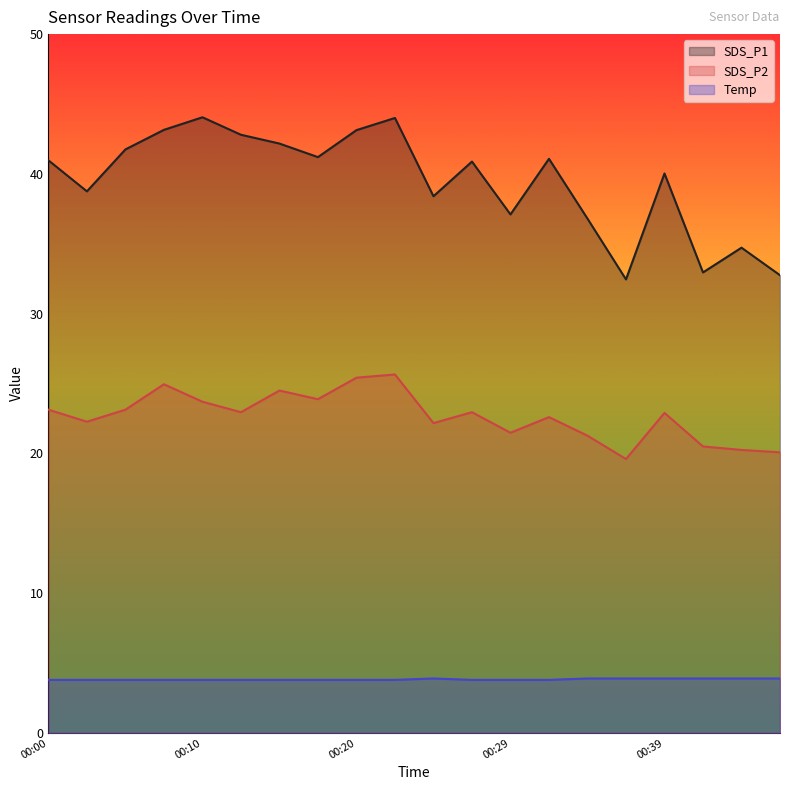

The value of Temp at 00:00 is 6.0. True or false?

False